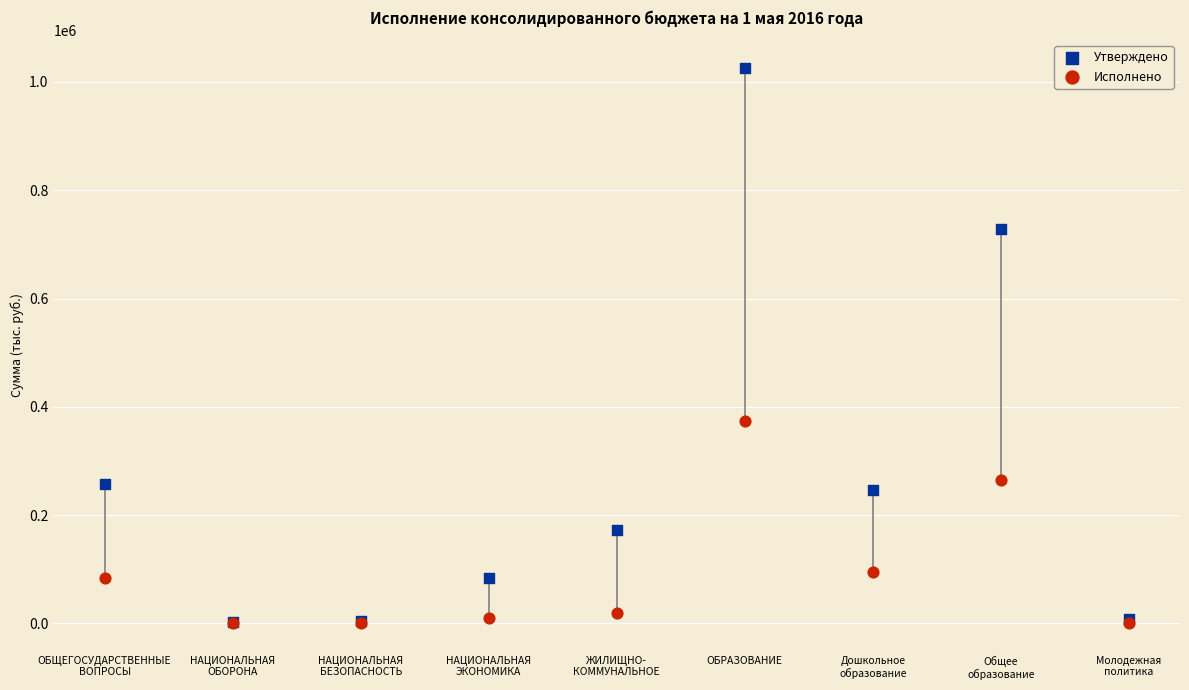

In the Исполнено series, what Y value is closest to 187226?

264209.4